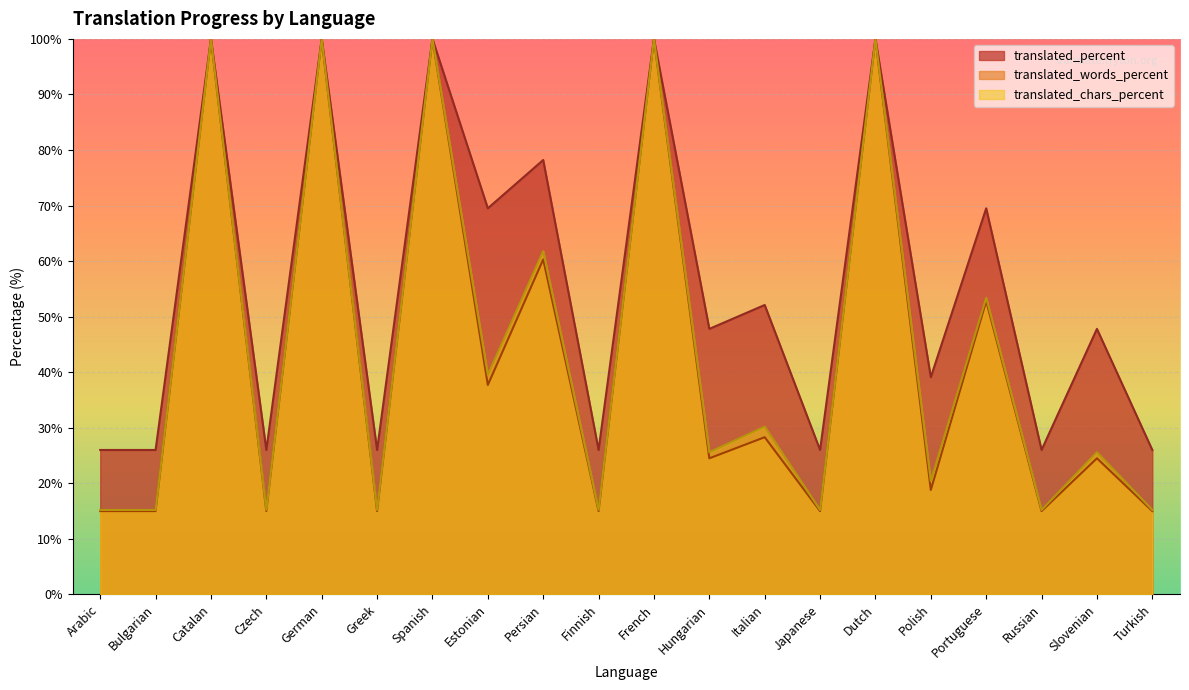

At how many categories does at least one series exceed 21?

20